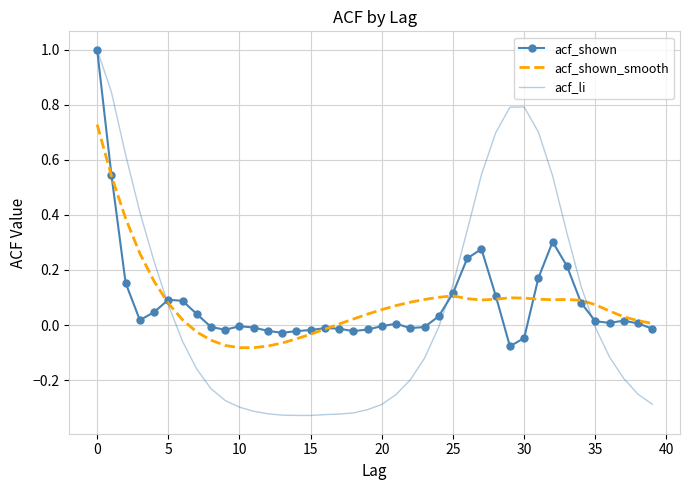

Which series has the widest spread of values?

acf_li